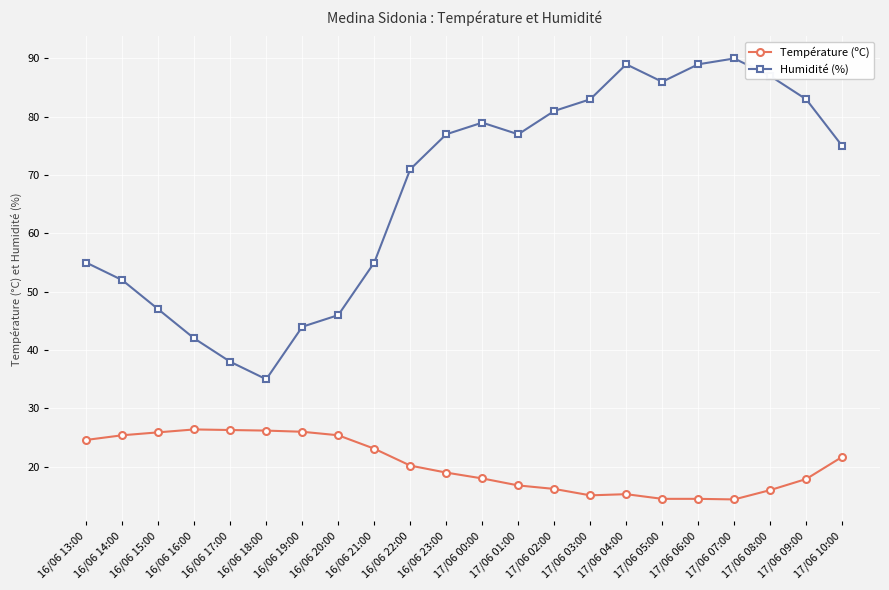

Which series has the largest range (max minus min)?

Humidité (%)